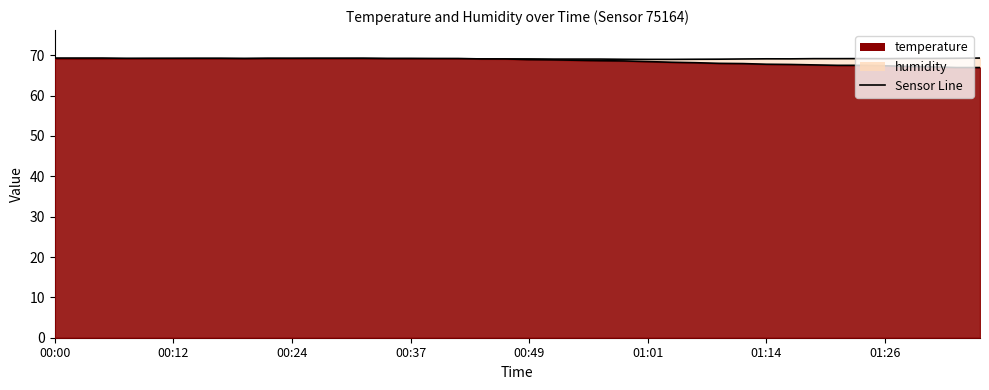

What is the difference between the maximum and minimum values in the humidity series?

0.3